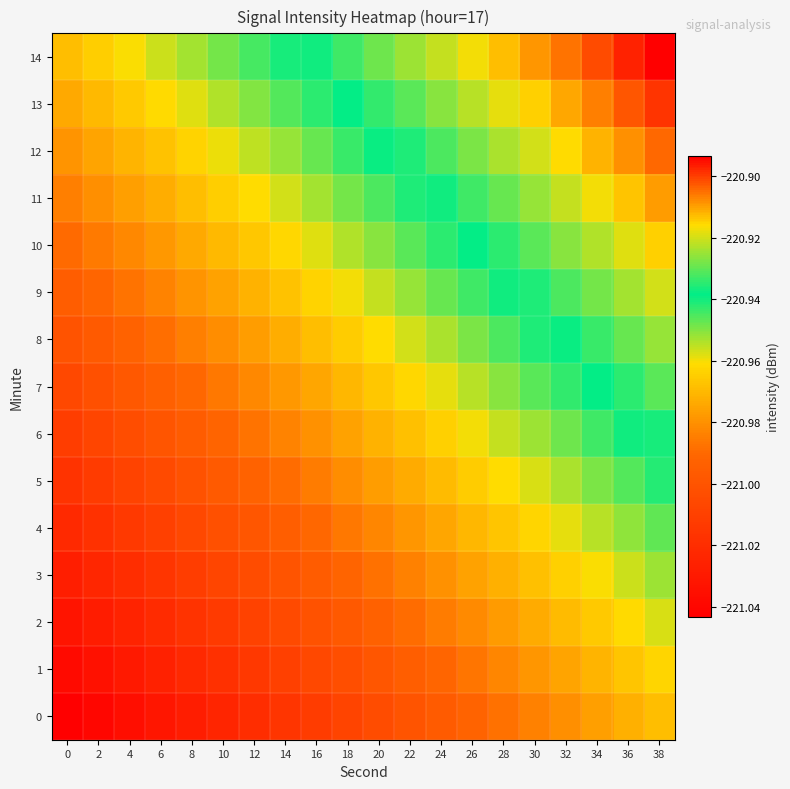

What is the greatest value displayed?

-220.9